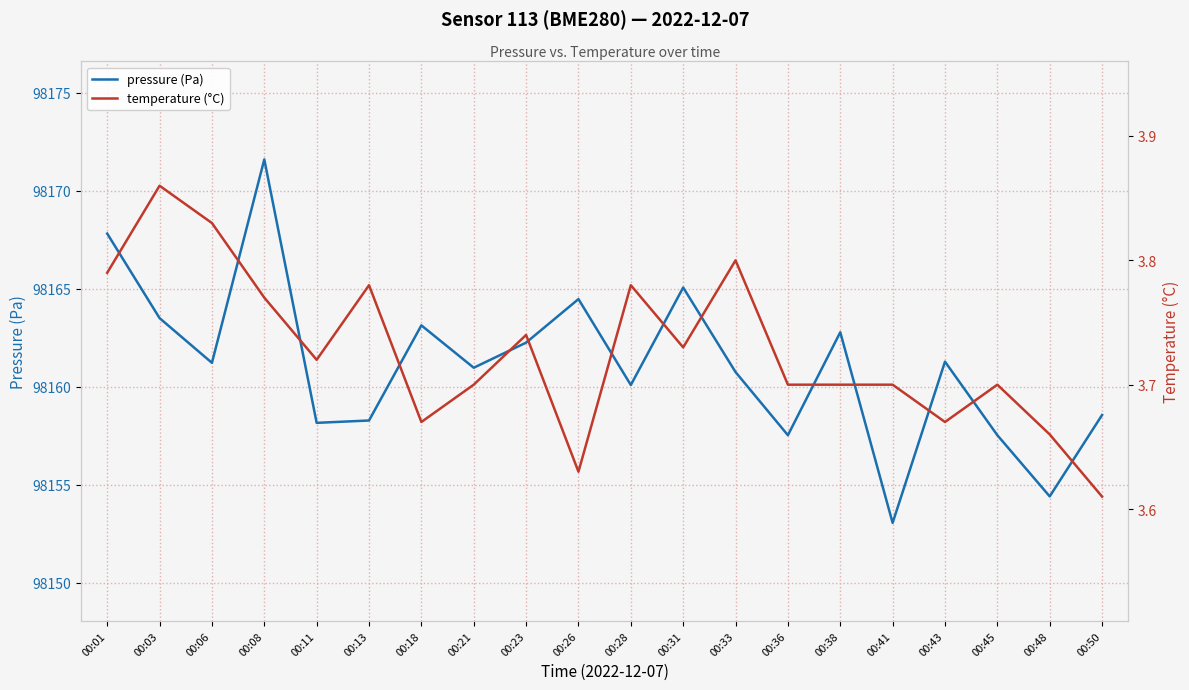

Reading left to right, transcribe all the data shown in this chart.

pressure (Pa): 98167.8	98163.5	98161.2	98171.6	98158.2	98158.3	98163.1	98161.0	98162.2	98164.5	98160.1	98165.1	98160.8	98157.5	98162.8	98153.1	98161.3	98157.5	98154.4	98158.6
temperature (°C): 3.8	3.9	3.8	3.8	3.7	3.8	3.7	3.7	3.7	3.6	3.8	3.7	3.8	3.7	3.7	3.7	3.7	3.7	3.7	3.6